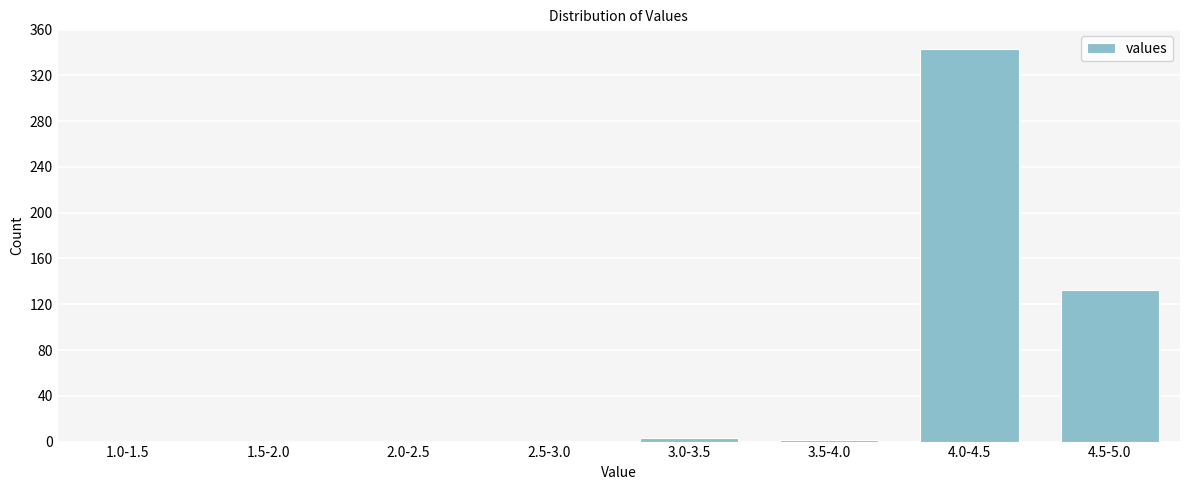

Where is the data nearest to the value 171?

4.5-5.0